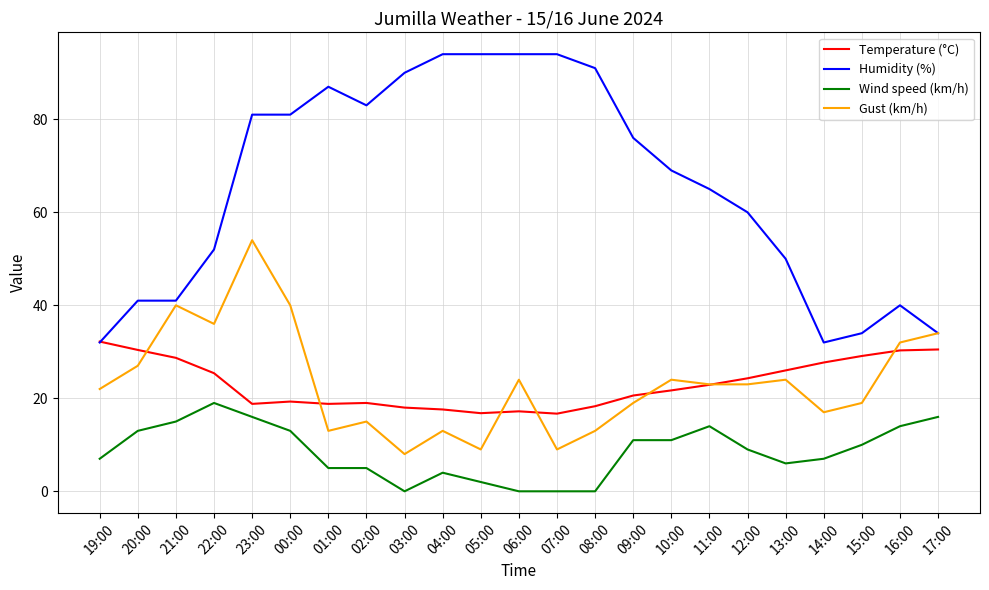

What is the difference between the highest and lowest values at 13:00?

44.0